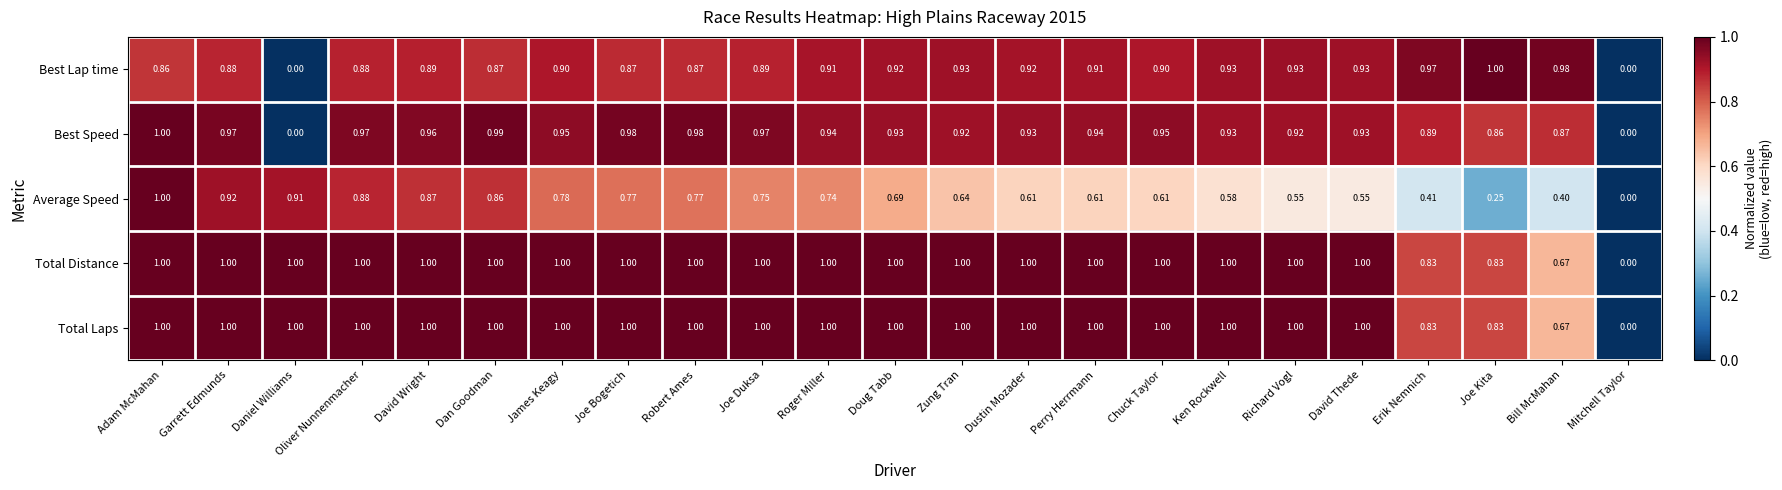

At which label is Total Laps closest to 0?

Mitchell Taylor